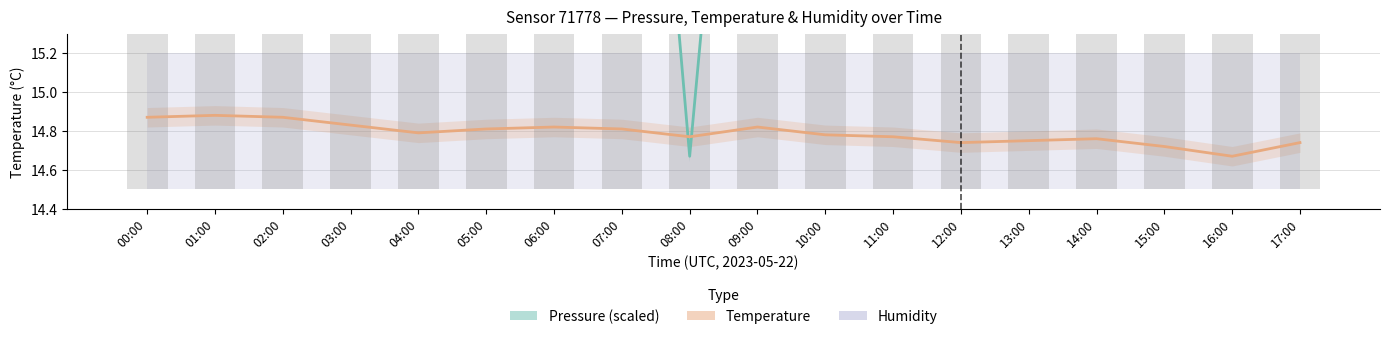

Does the chart contain stacked bars?

No